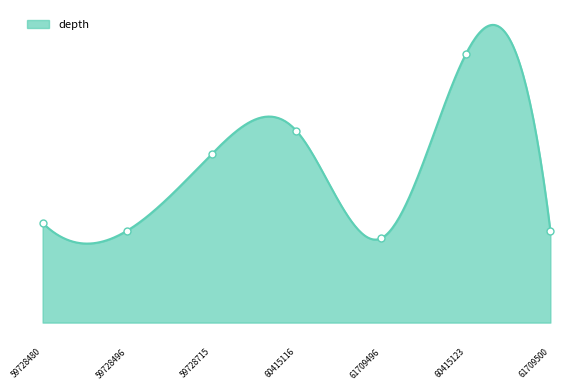

What is the label of the 2nd point from the left?

59728496